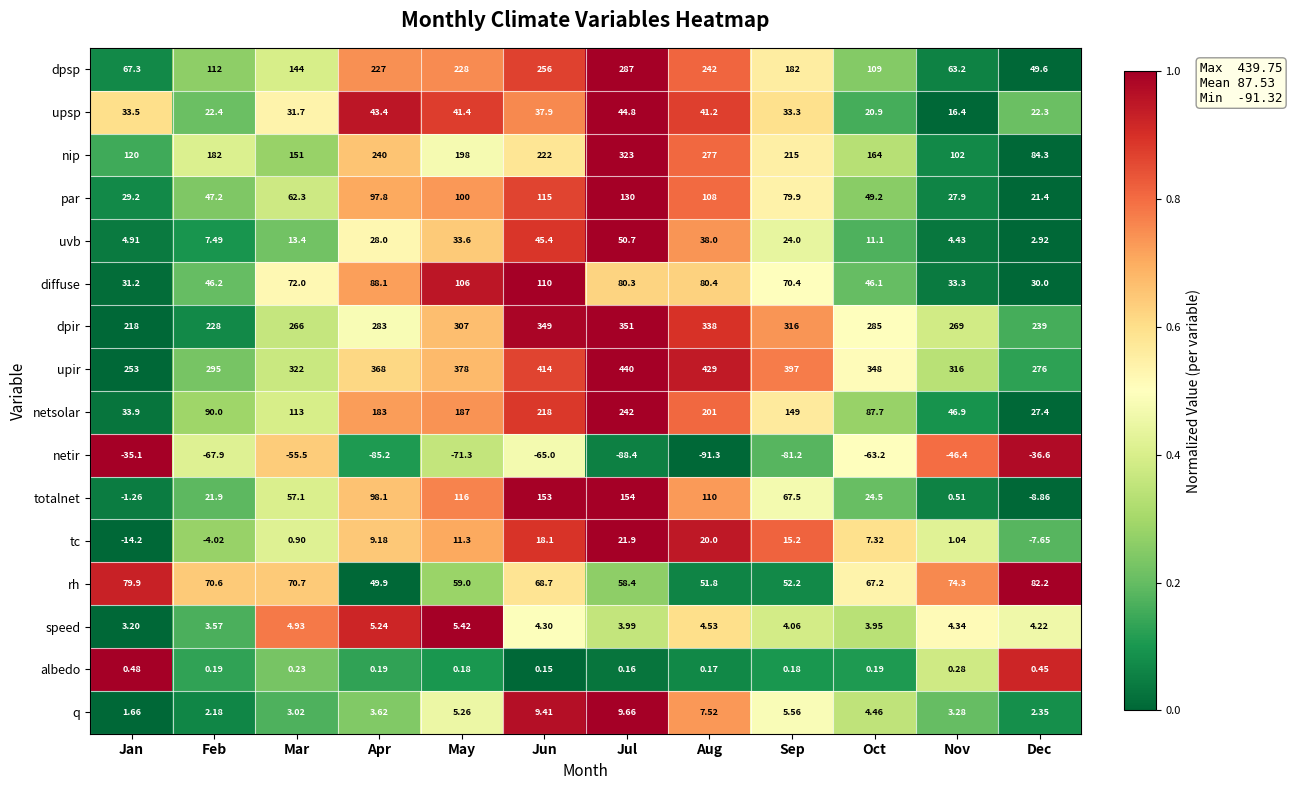

At which label is q closest to 5?

May